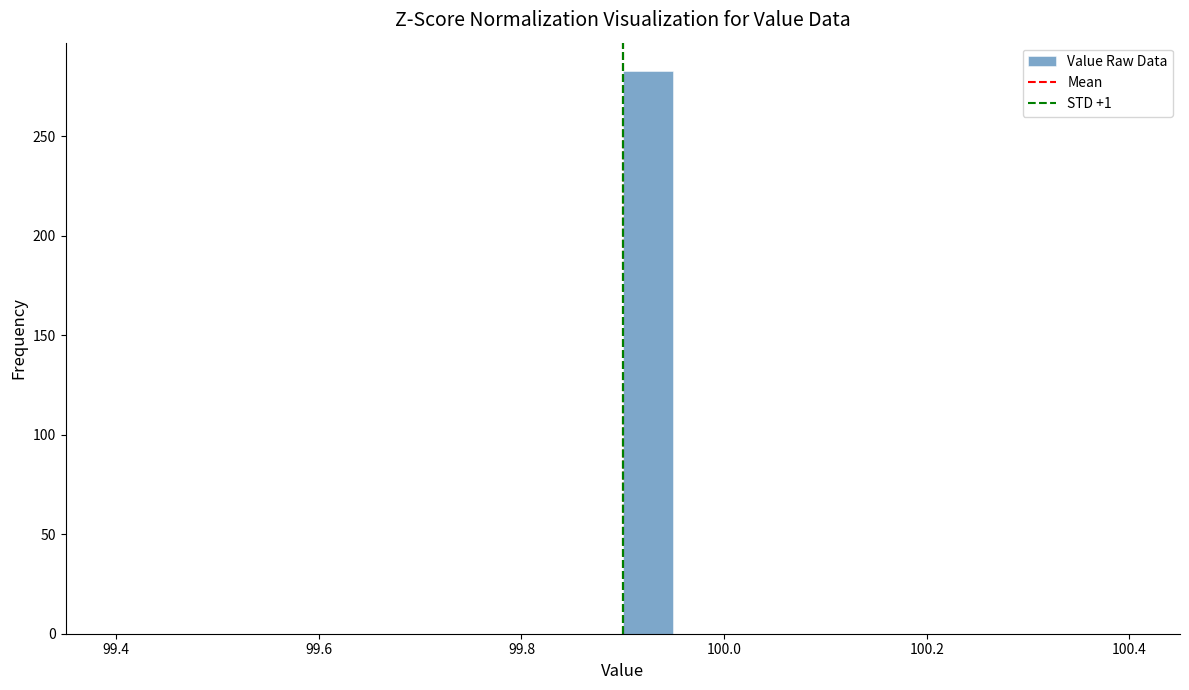

Read against the x-axis, roughly where is the centre of the tallest bar?

99.92